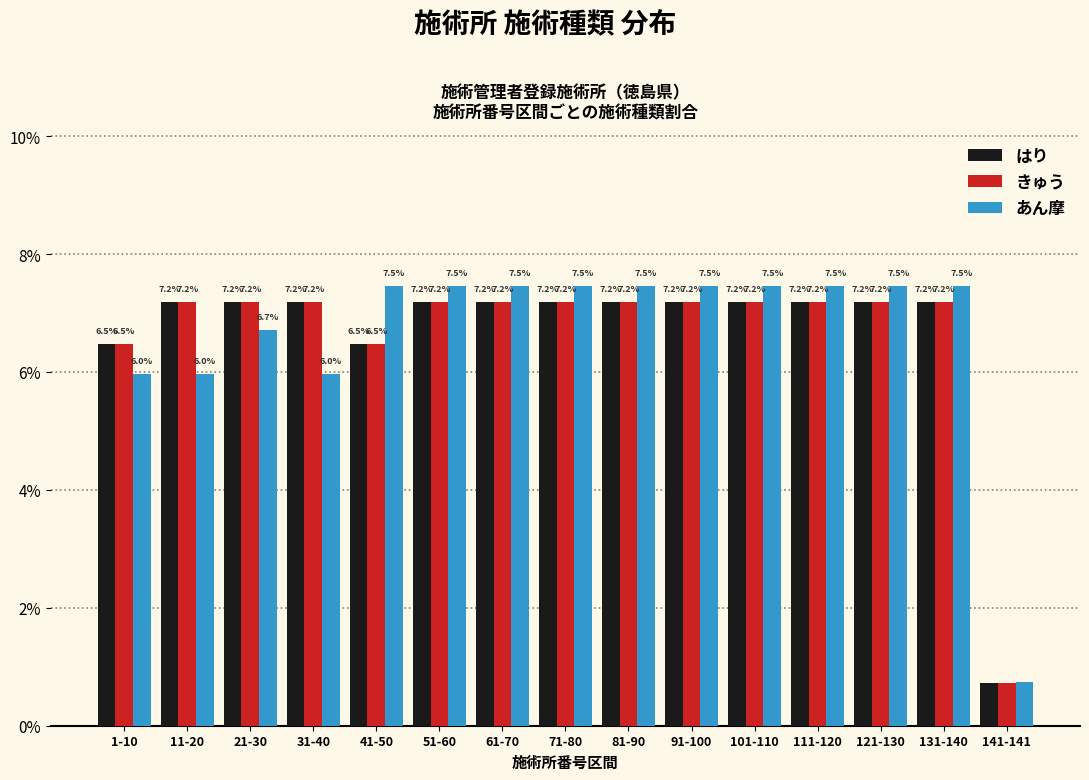

What is the maximum value shown in the chart?

7.5